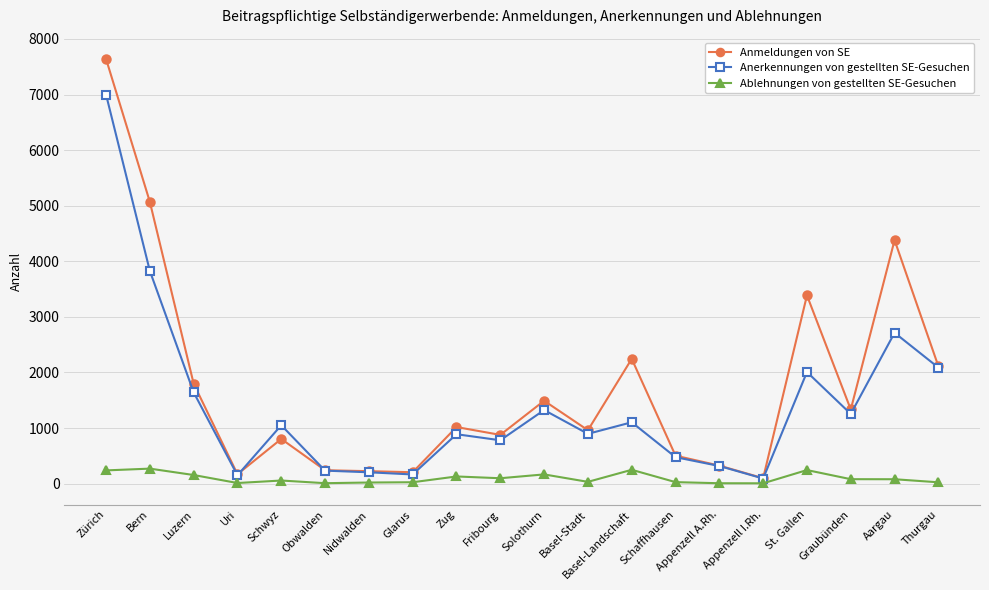

At which label does Anmeldungen von SE reach its peak?

Zürich